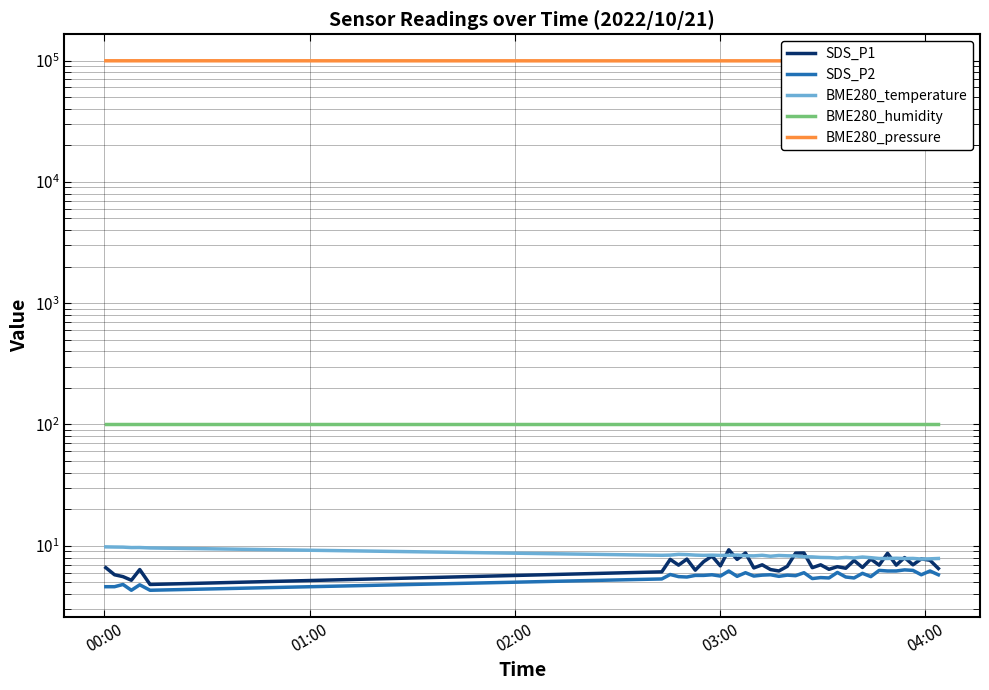

What is the maximum value shown in the chart?

99577.3